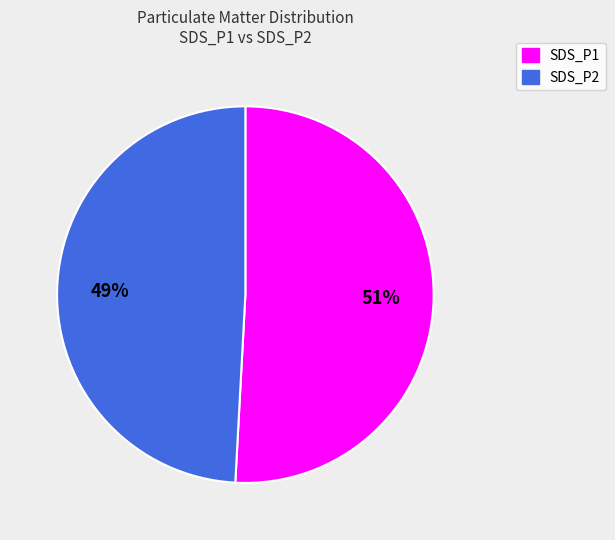

To the nearest percent, what is the difference between the largest and smallest slice percentages?

2%